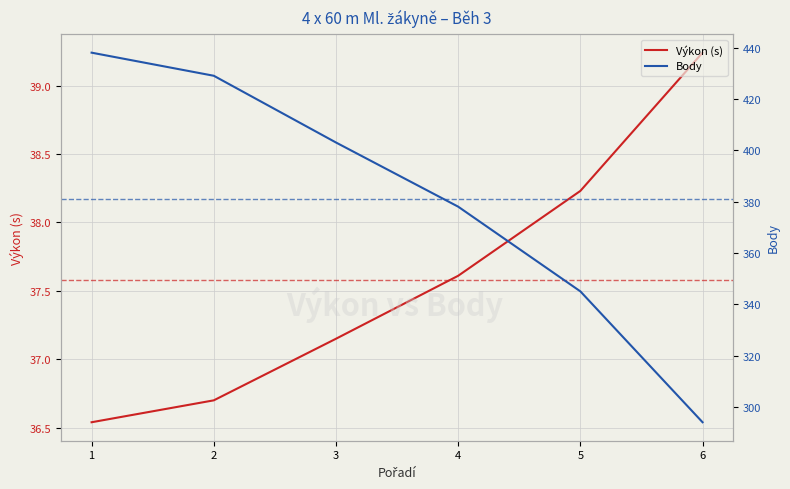

Reading left to right, extract all data points from this chart.

Výkon (s): 36.5	36.7	37.1	37.6	38.2	39.2
Body: 438.0	429.0	403.0	378.0	345.0	294.0